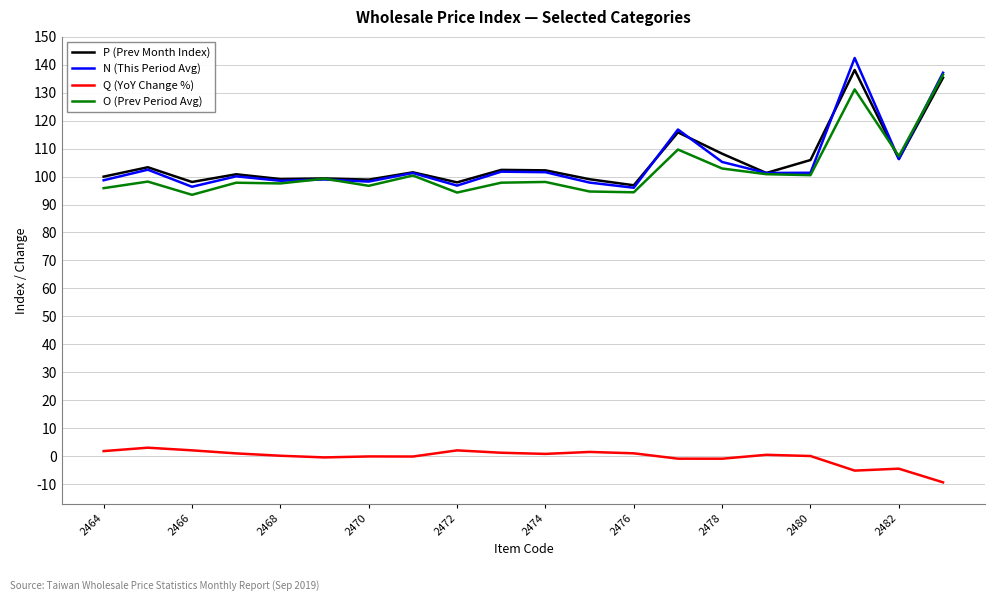

What is the maximum value shown in the chart?

142.4